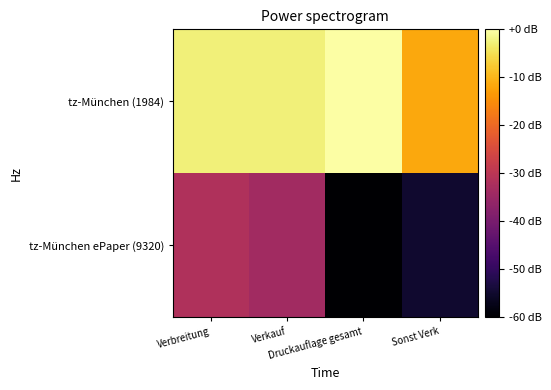

Reading left to right, extract all data points from this chart.

tz-München (1984): Verbreitung=-2.6	Verkauf=-2.8	Druckauflage gesamt=0.0	Sonst Verk=-11.6
tz-München ePaper (9320): Verbreitung=-31.7	Verkauf=-34.0	Druckauflage gesamt=-220.3	Sonst Verk=-54.9